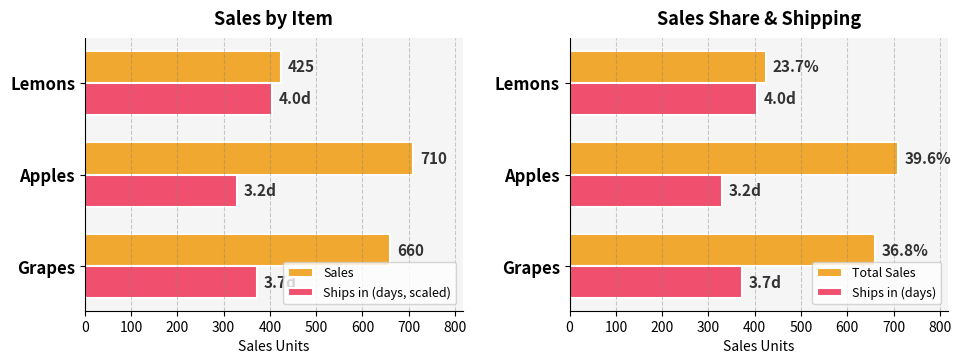

What is the value of the Ships in (days) bar at the 1st from the left?

372.2